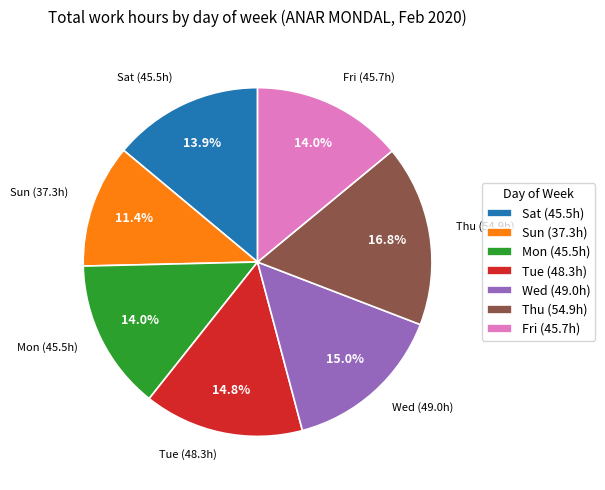

Between Thu (54.9h) and Mon (45.5h), which is larger?

Thu (54.9h)